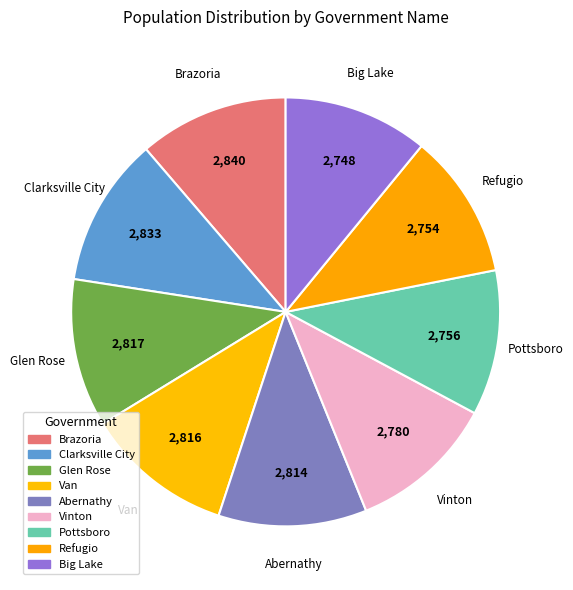

How much of the chart is everything except Clarksville City?

88.7%